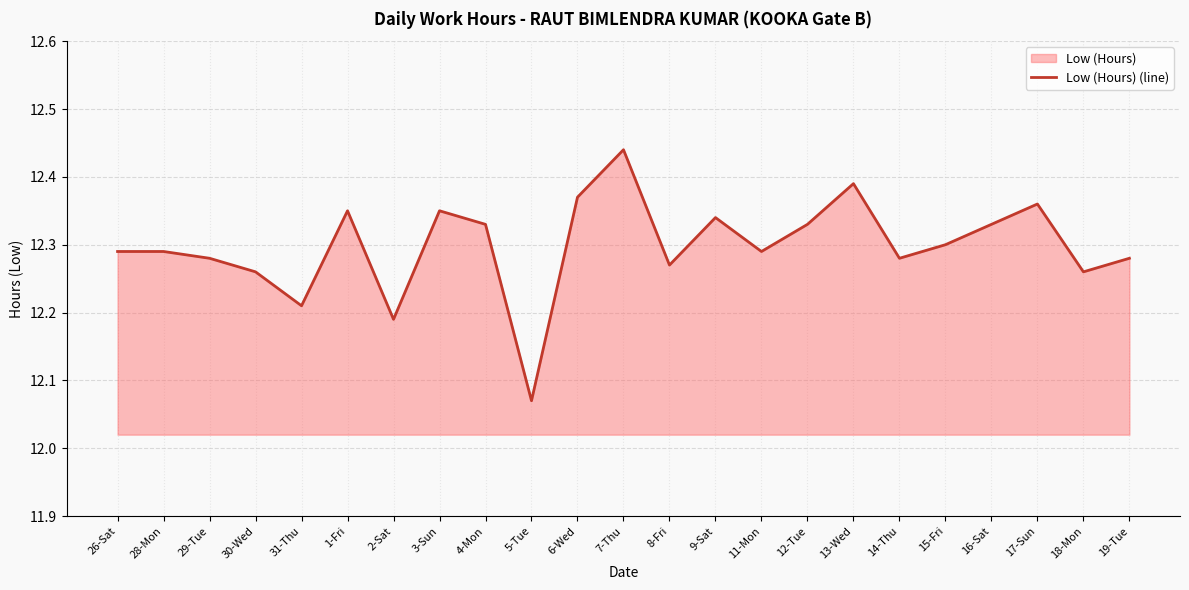

Reading left to right, transcribe all the data shown in this chart.

12.3	12.3	12.3	12.3	12.2	12.3	12.2	12.3	12.3	12.1	12.4	12.4	12.3	12.3	12.3	12.3	12.4	12.3	12.3	12.3	12.4	12.3	12.3